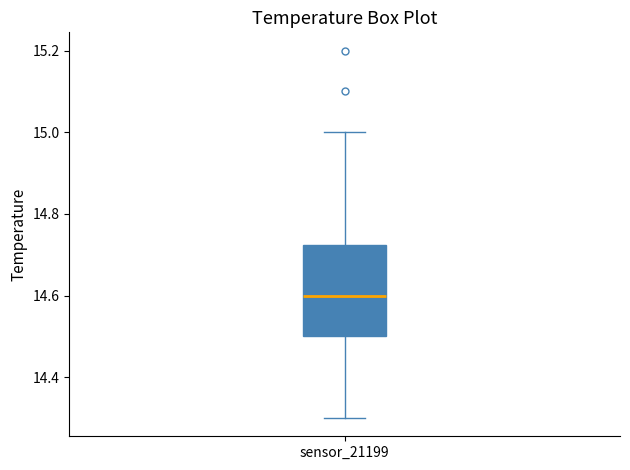

Read this box plot against the y-axis: the position of the median line, the range covered by the box, and the ends of both whiskers. The values are not printed on the chart, so give them approximately, as read against the axis.

median 14.60, box 14.50 to 14.72, whiskers 14.30 to 15.00